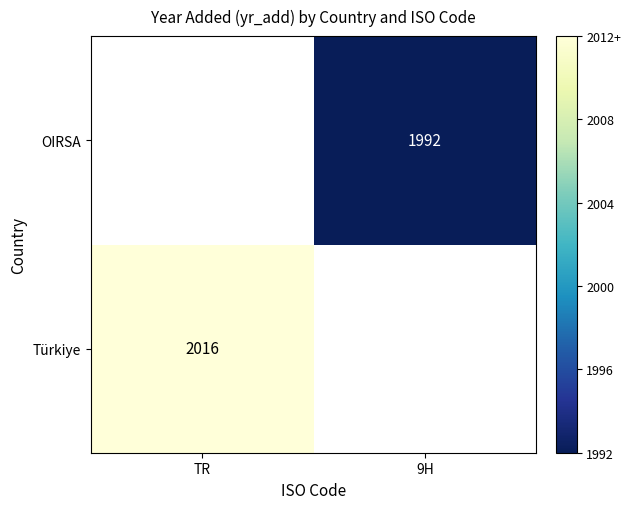

Is it true that OIRSA equals 1992 at 9H?

True